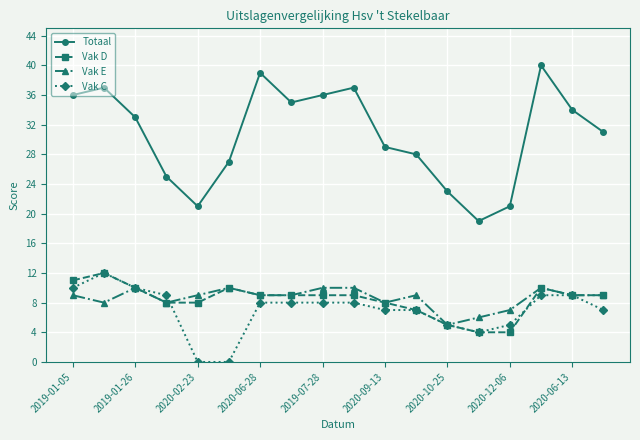

How many distinct data groups are displayed?

4